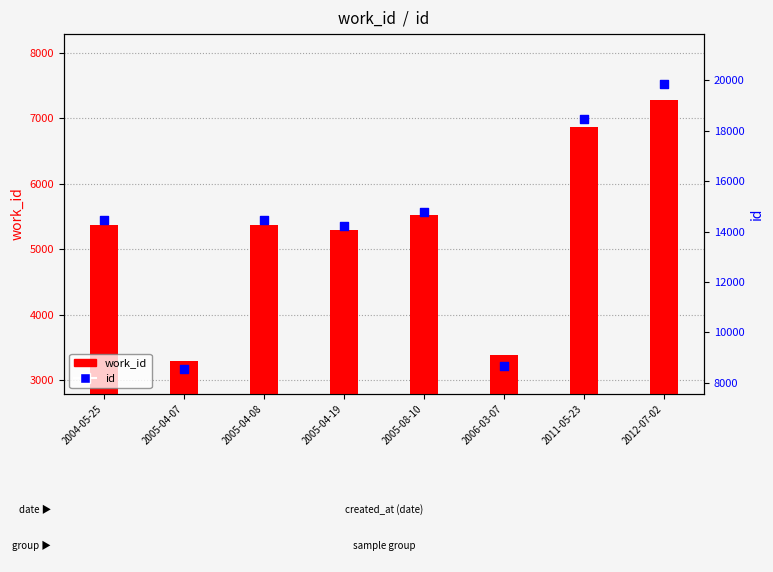

Which series has the largest Y range (max minus min)?

id